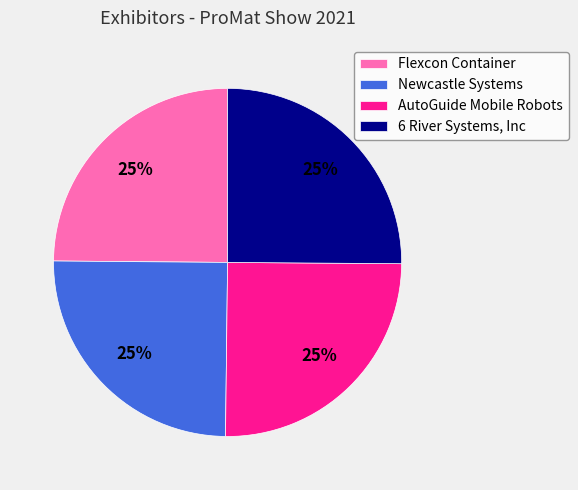

How many slices are in this pie chart?

4